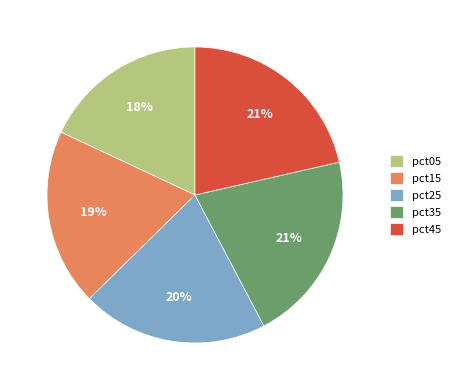

Which category has the smallest portion of the pie?

pct05